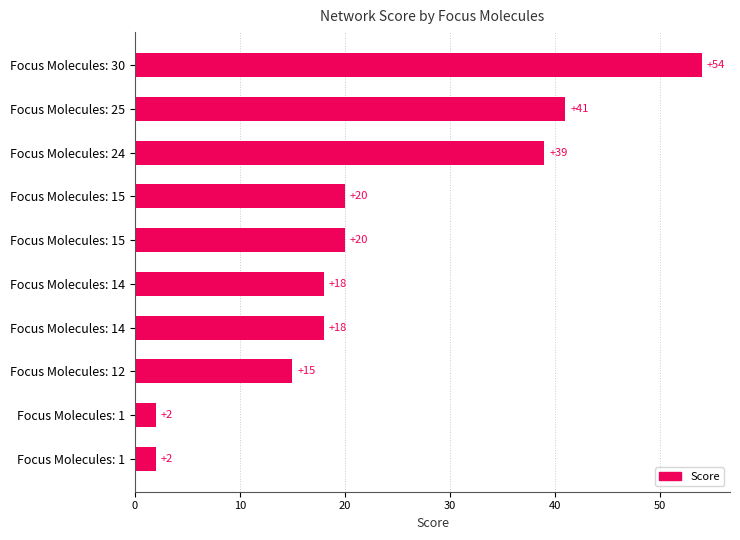

How many distinct data groups are displayed?

1